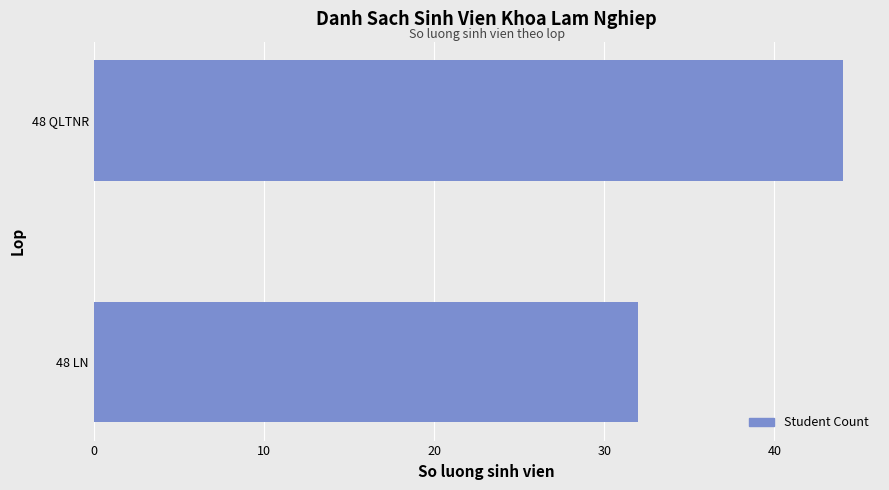

Approximately how many times larger is the value at 48 LN compared to 48 QLTNR?

0.7